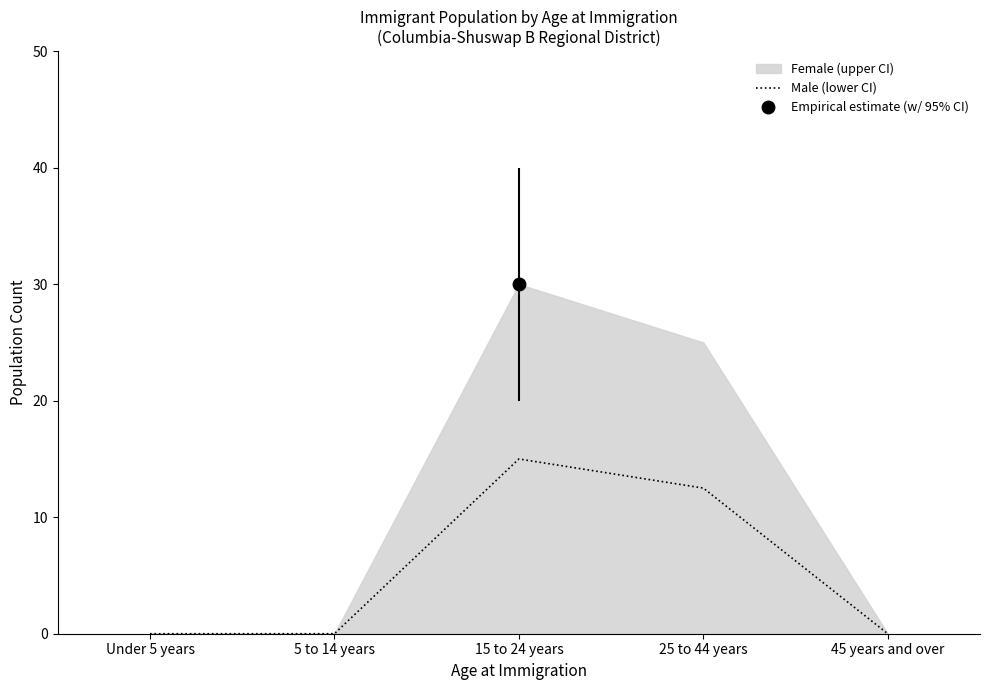

What is the highest value of the Male (lower CI) series?

15.0